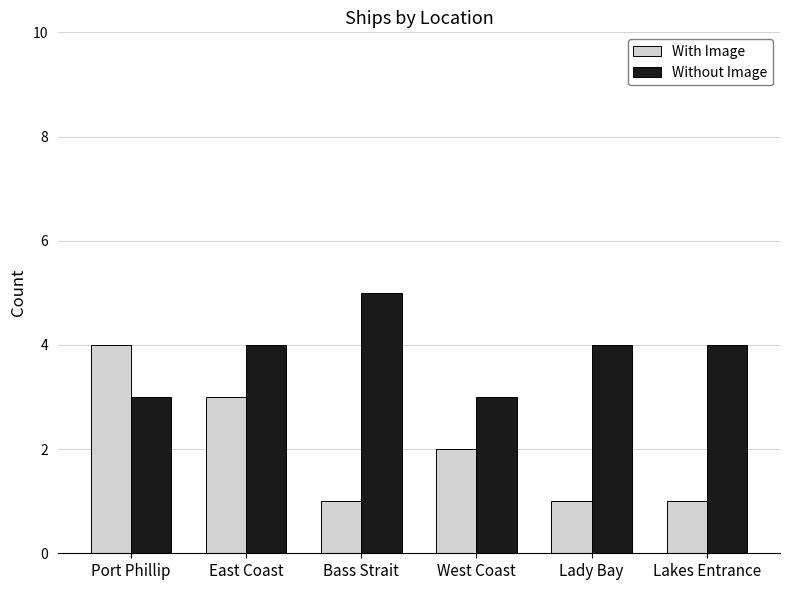

The Without Image series shows 3 at Bass Strait. True or false?

False